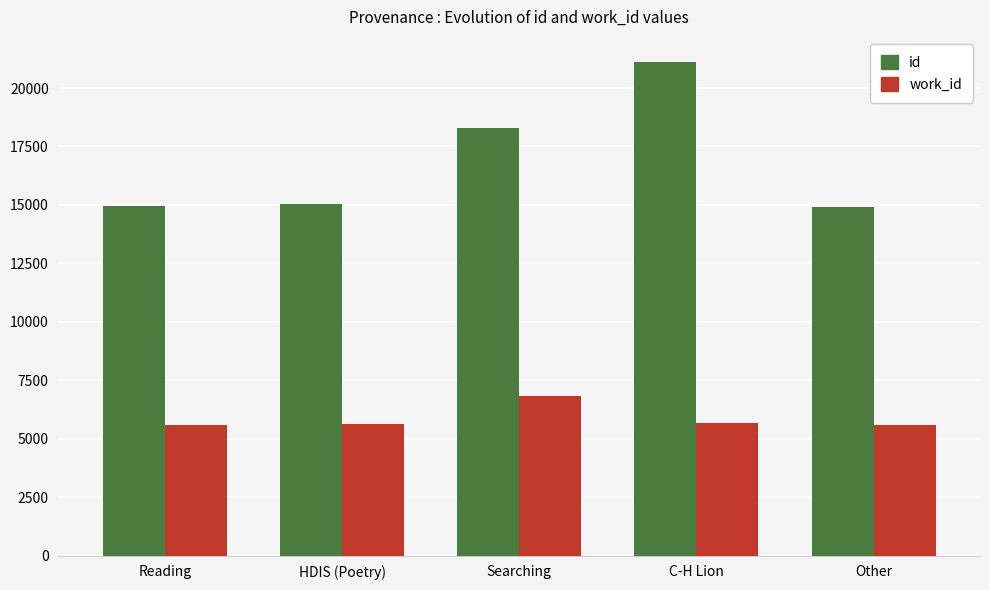

What is the spread (max minus min) of values at C-H Lion?

15474